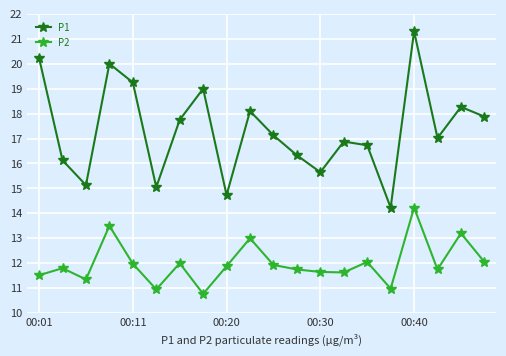

True or false: P1 has more than 2 interior local peaks.

True